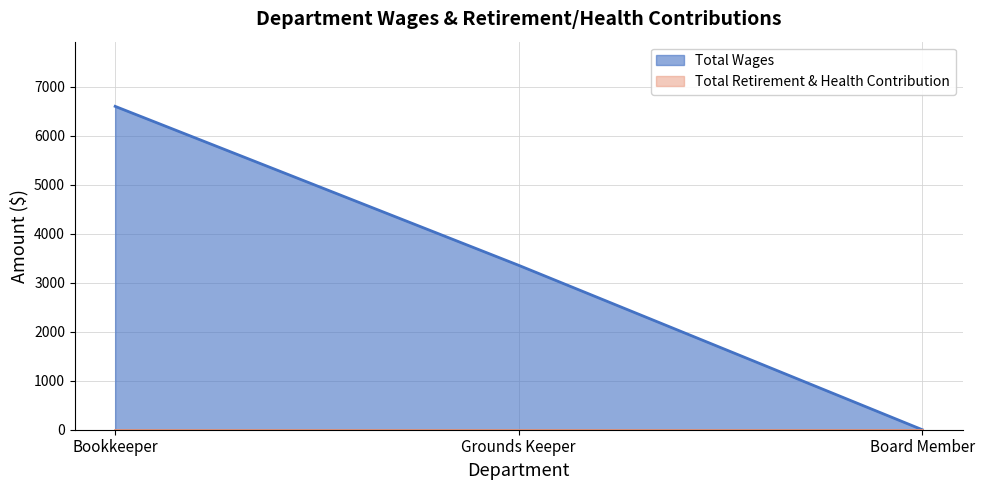

At which label does the data first exceed 3355?

Bookkeeper